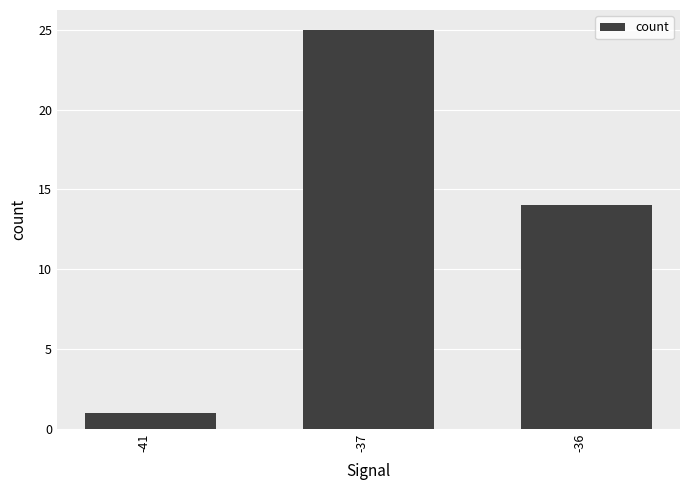

Where does the data first go above 14?

-37